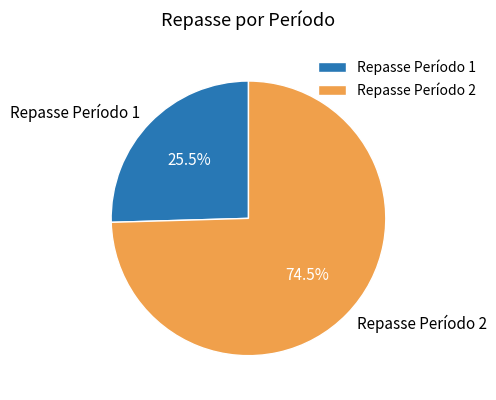

Which slice is the largest?

Repasse Período 2